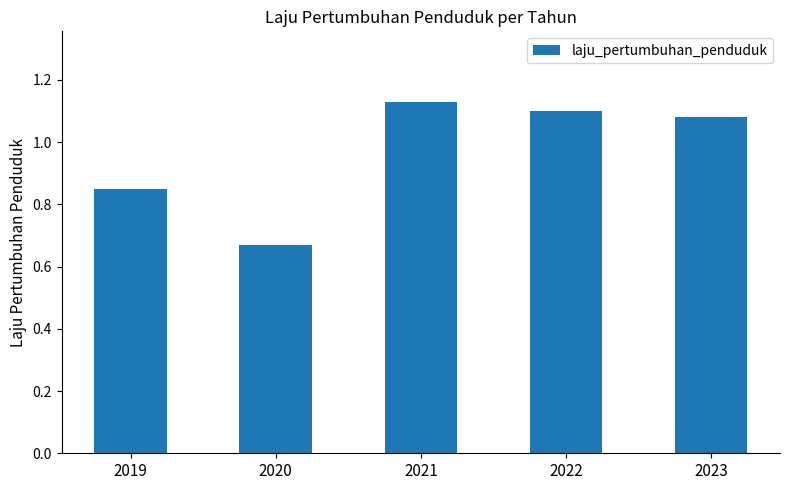

How many data points are less than 1?

2